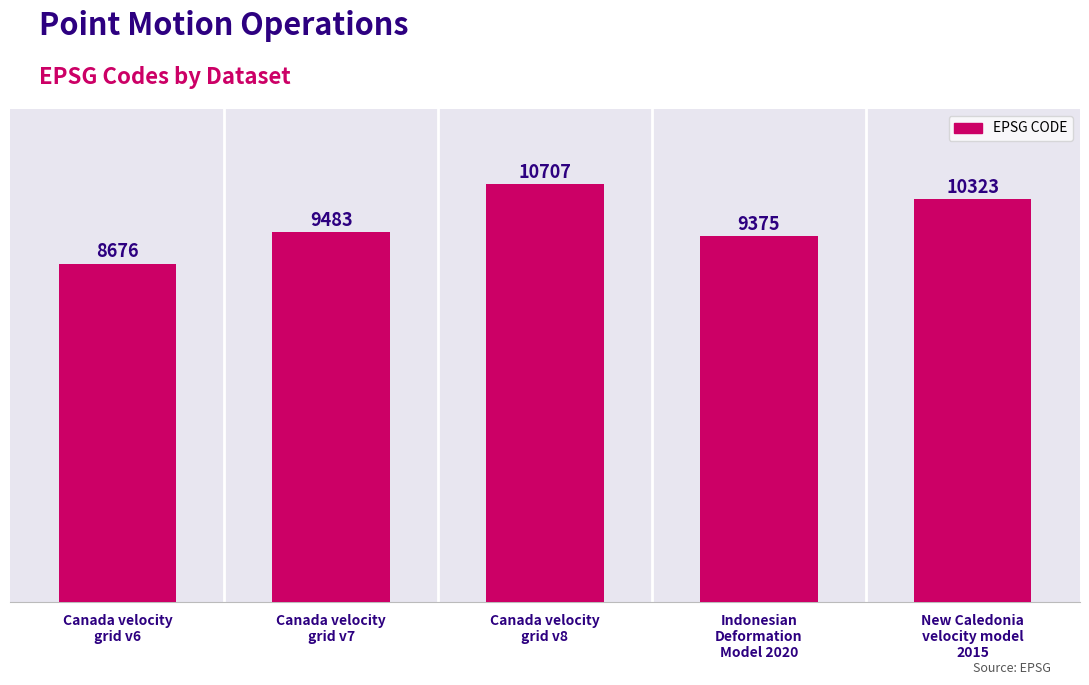

What is the greatest value displayed?

10707